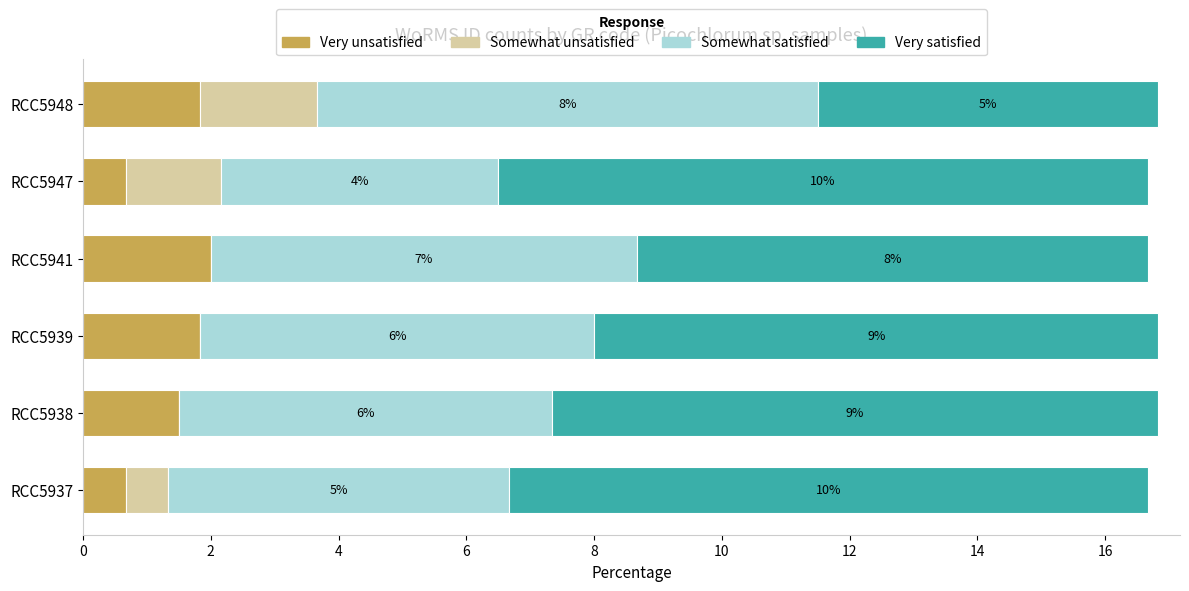

Reading right to left, transcribe all the data shown in this chart.

Very unsatisfied: 1.8	0.7	2.0	1.8	1.5	0.7
Somewhat unsatisfied: 1.8	1.5	0.0	0.0	0.0	0.7
Somewhat satisfied: 7.8	4.3	6.7	6.2	5.8	5.3
Very satisfied: 5.3	10.2	8.0	8.8	9.5	10.0